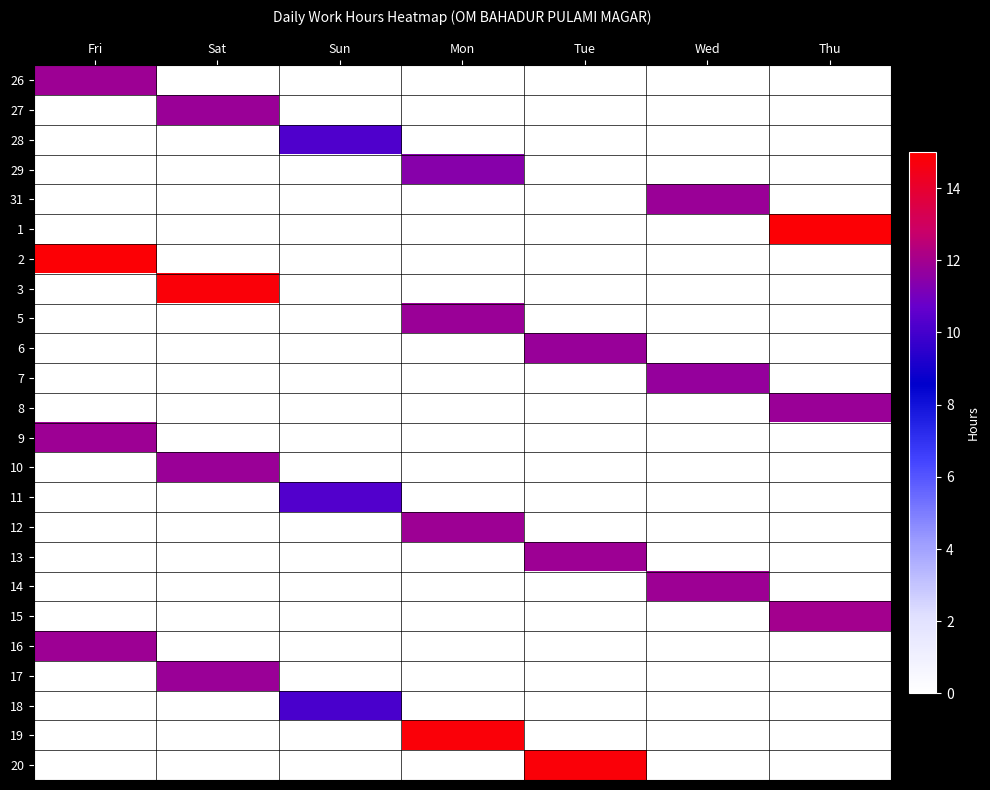

Reading left to right, what are all the values shown in this chart?

26: Fri=11.8	Sat=0.0	Sun=0.0	Mon=0.0	Tue=0.0	Wed=0.0	Thu=0.0
27: Fri=0.0	Sat=11.8	Sun=0.0	Mon=0.0	Tue=0.0	Wed=0.0	Thu=0.0
28: Fri=0.0	Sat=0.0	Sun=10.2	Mon=0.0	Tue=0.0	Wed=0.0	Thu=0.0
29: Fri=0.0	Sat=0.0	Sun=0.0	Mon=11.4	Tue=0.0	Wed=0.0	Thu=0.0
31: Fri=0.0	Sat=0.0	Sun=0.0	Mon=0.0	Tue=0.0	Wed=11.8	Thu=0.0
1: Fri=0.0	Sat=0.0	Sun=0.0	Mon=0.0	Tue=0.0	Wed=0.0	Thu=14.8
2: Fri=14.9	Sat=0.0	Sun=0.0	Mon=0.0	Tue=0.0	Wed=0.0	Thu=0.0
3: Fri=0.0	Sat=14.8	Sun=0.0	Mon=0.0	Tue=0.0	Wed=0.0	Thu=0.0
5: Fri=0.0	Sat=0.0	Sun=0.0	Mon=11.8	Tue=0.0	Wed=0.0	Thu=0.0
6: Fri=0.0	Sat=0.0	Sun=0.0	Mon=0.0	Tue=11.8	Wed=0.0	Thu=0.0
7: Fri=0.0	Sat=0.0	Sun=0.0	Mon=0.0	Tue=0.0	Wed=11.7	Thu=0.0
8: Fri=0.0	Sat=0.0	Sun=0.0	Mon=0.0	Tue=0.0	Wed=0.0	Thu=11.8
9: Fri=11.9	Sat=0.0	Sun=0.0	Mon=0.0	Tue=0.0	Wed=0.0	Thu=0.0
10: Fri=0.0	Sat=11.8	Sun=0.0	Mon=0.0	Tue=0.0	Wed=0.0	Thu=0.0
11: Fri=0.0	Sat=0.0	Sun=10.3	Mon=0.0	Tue=0.0	Wed=0.0	Thu=0.0
12: Fri=0.0	Sat=0.0	Sun=0.0	Mon=11.8	Tue=0.0	Wed=0.0	Thu=0.0
13: Fri=0.0	Sat=0.0	Sun=0.0	Mon=0.0	Tue=11.8	Wed=0.0	Thu=0.0
14: Fri=0.0	Sat=0.0	Sun=0.0	Mon=0.0	Tue=0.0	Wed=11.9	Thu=0.0
15: Fri=0.0	Sat=0.0	Sun=0.0	Mon=0.0	Tue=0.0	Wed=0.0	Thu=12.0
16: Fri=11.8	Sat=0.0	Sun=0.0	Mon=0.0	Tue=0.0	Wed=0.0	Thu=0.0
17: Fri=0.0	Sat=11.8	Sun=0.0	Mon=0.0	Tue=0.0	Wed=0.0	Thu=0.0
18: Fri=0.0	Sat=0.0	Sun=10.1	Mon=0.0	Tue=0.0	Wed=0.0	Thu=0.0
19: Fri=0.0	Sat=0.0	Sun=0.0	Mon=14.8	Tue=0.0	Wed=0.0	Thu=0.0
20: Fri=0.0	Sat=0.0	Sun=0.0	Mon=0.0	Tue=14.8	Wed=0.0	Thu=0.0